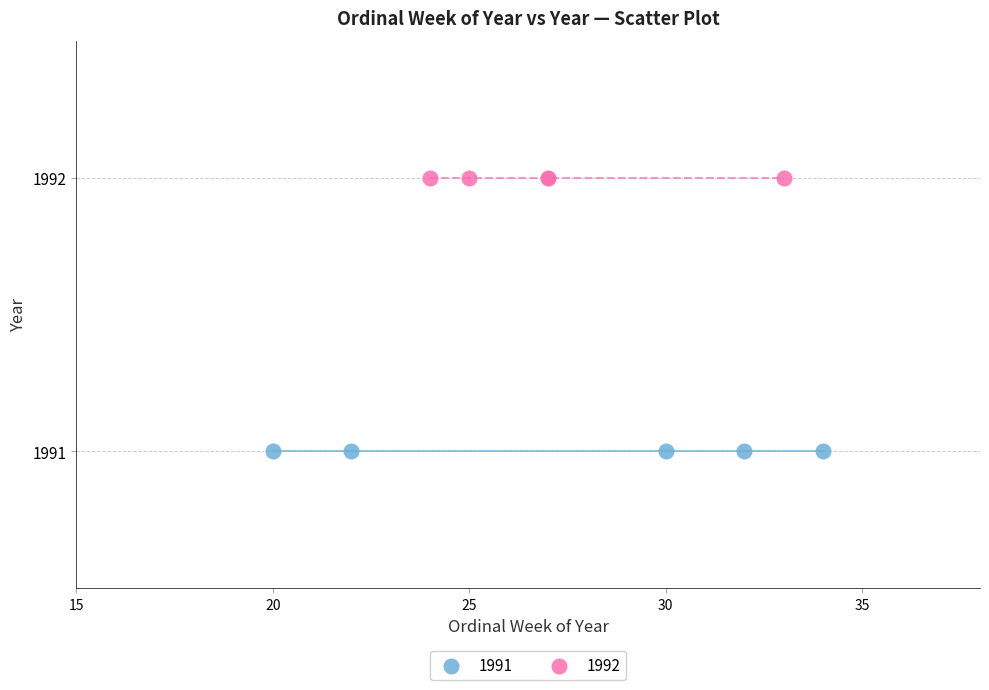

Which series contains the lowest Y value?

1991